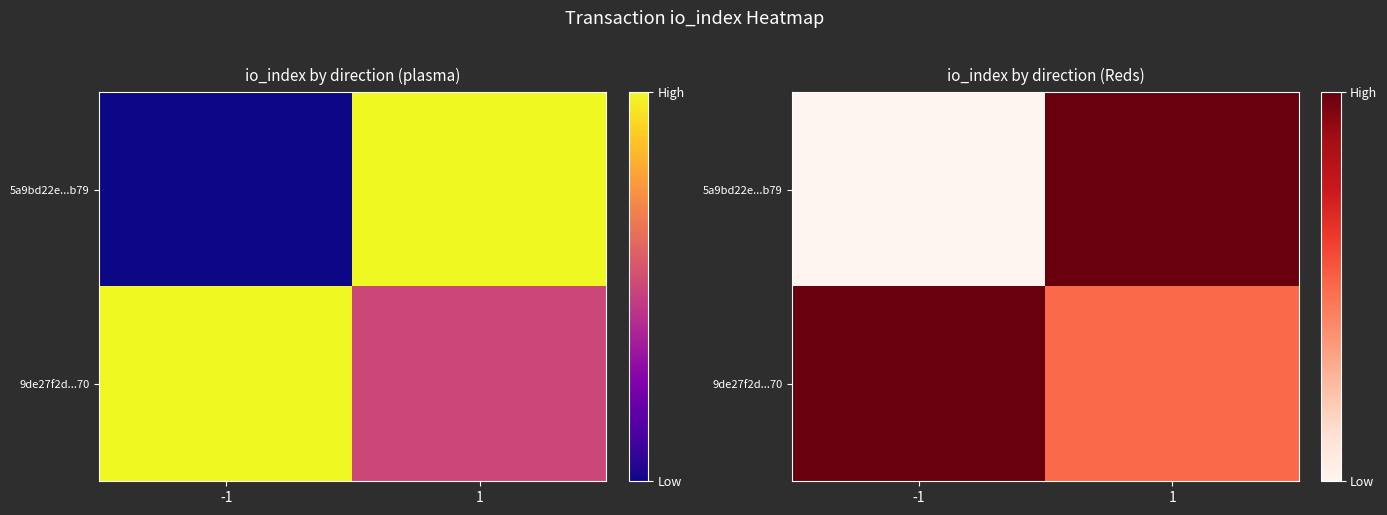

The value of 5a9bd22e...b79 at 1 is 0. True or false?

False